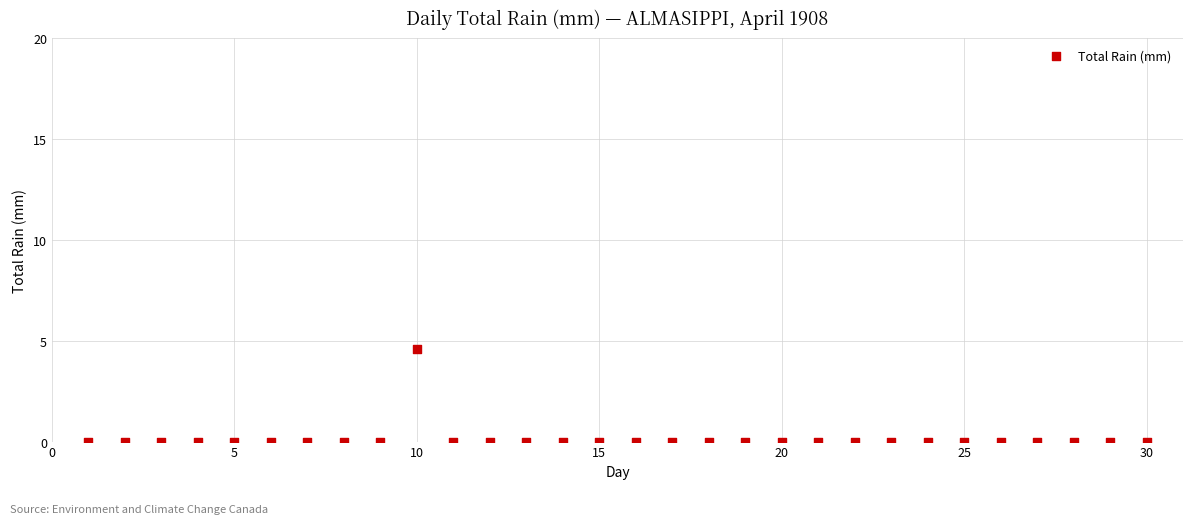

What is the range of X values (max minus min)?

29.0